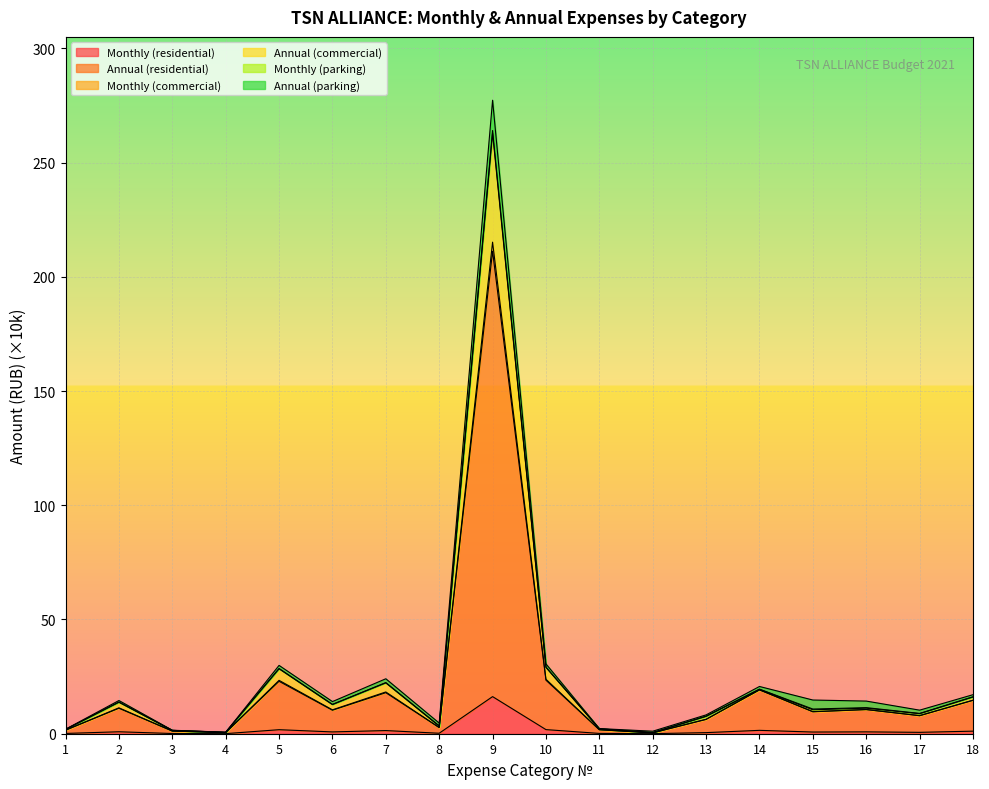

True or false: Monthly (commercial) and Annual (residential) intersect in this chart.

False